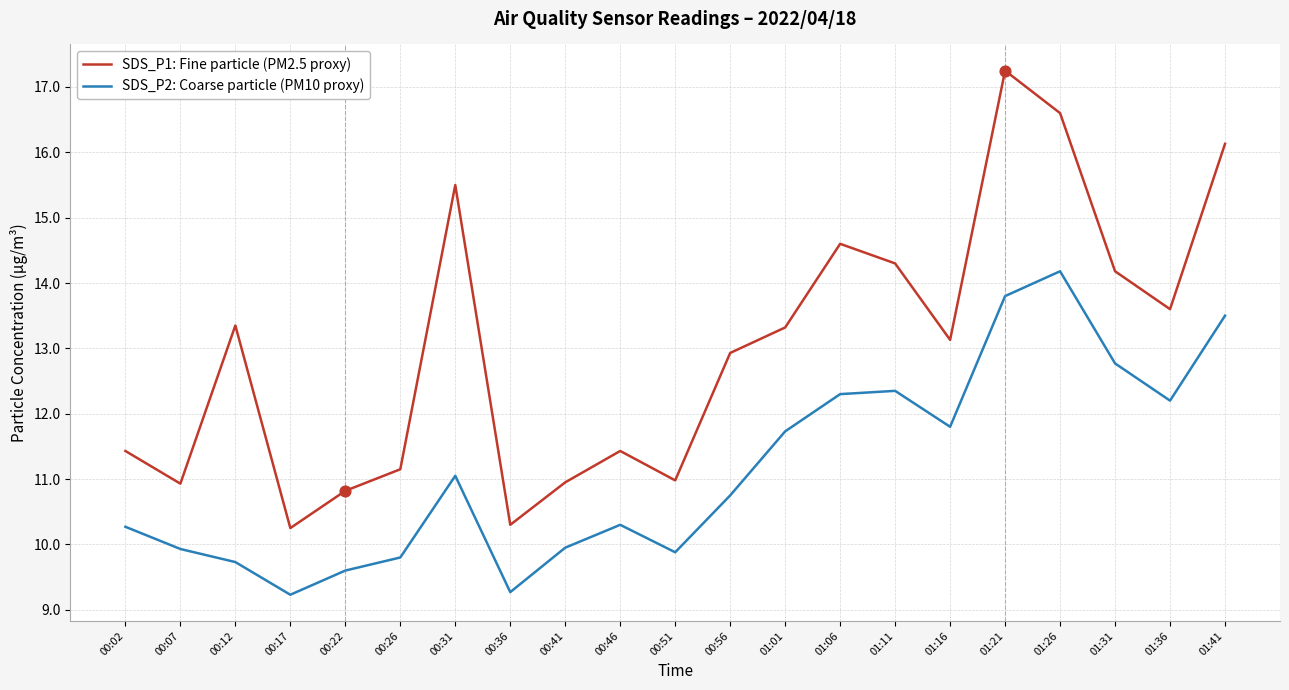

Between 00:12 and 01:36, which series saw the biggest shift?

SDS_P2: Coarse particle (PM10 proxy)